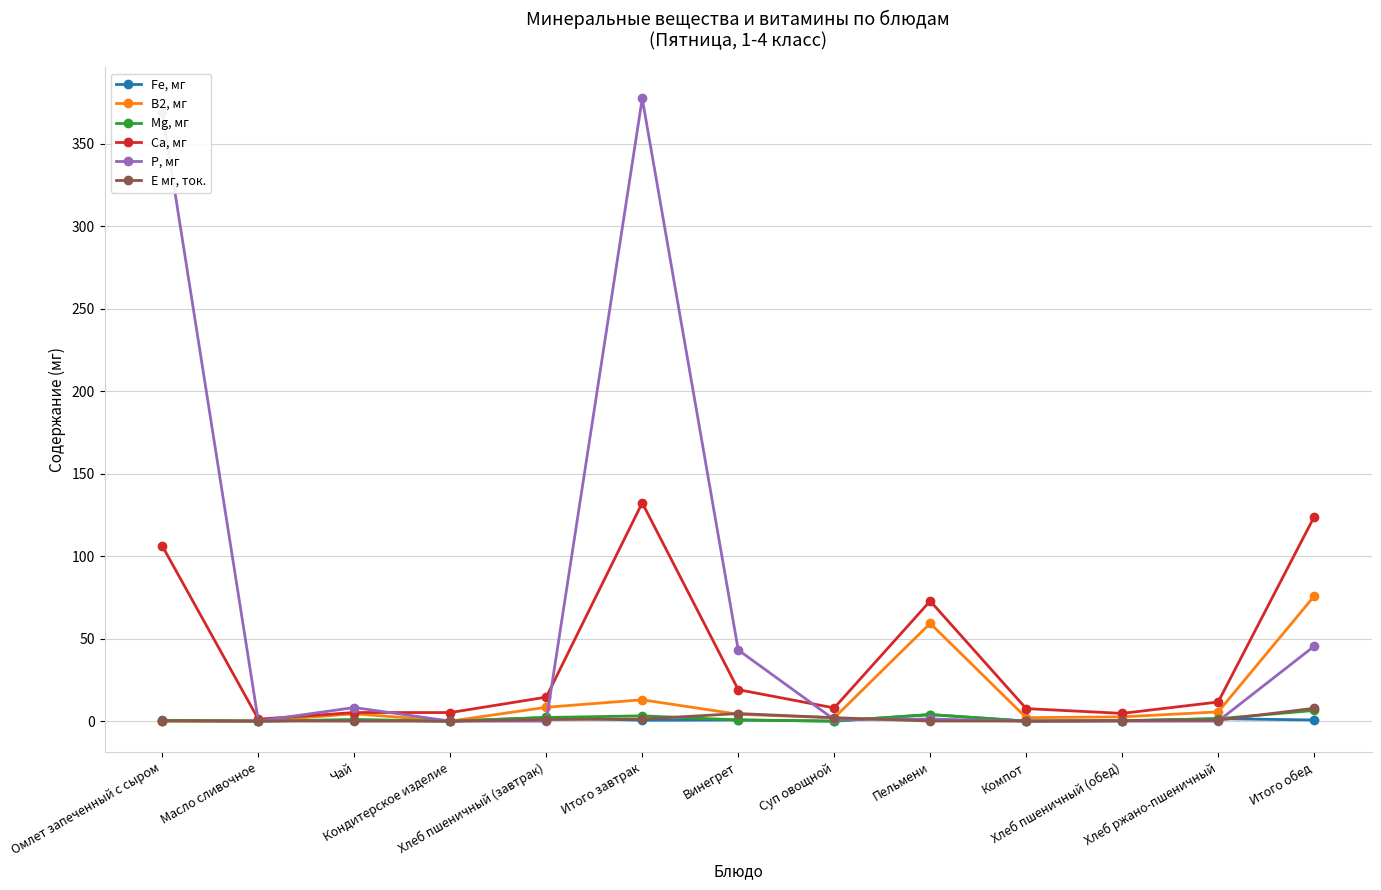

True or false: Са, мг has more than 1 points higher than both neighbors.

True